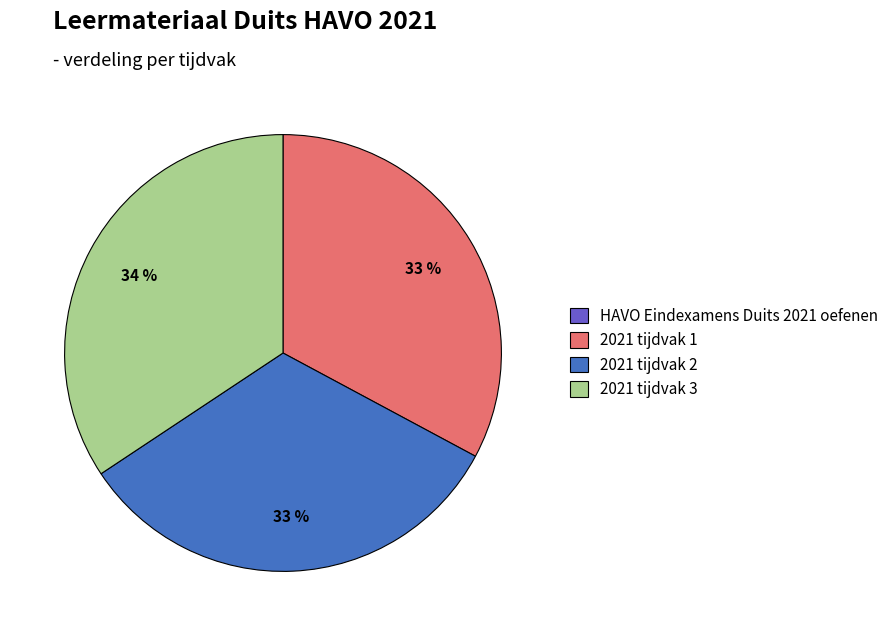

To the nearest percent, what is the difference between the largest and smallest slice percentages?

34%